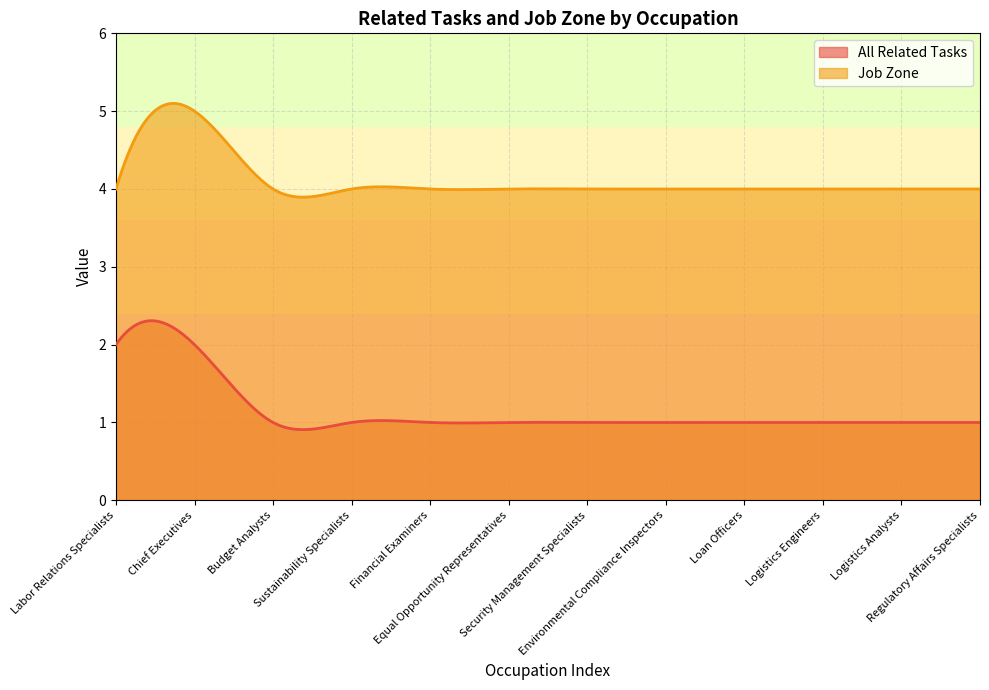

Which category has the highest value in the Job Zone series?

Chief Executives